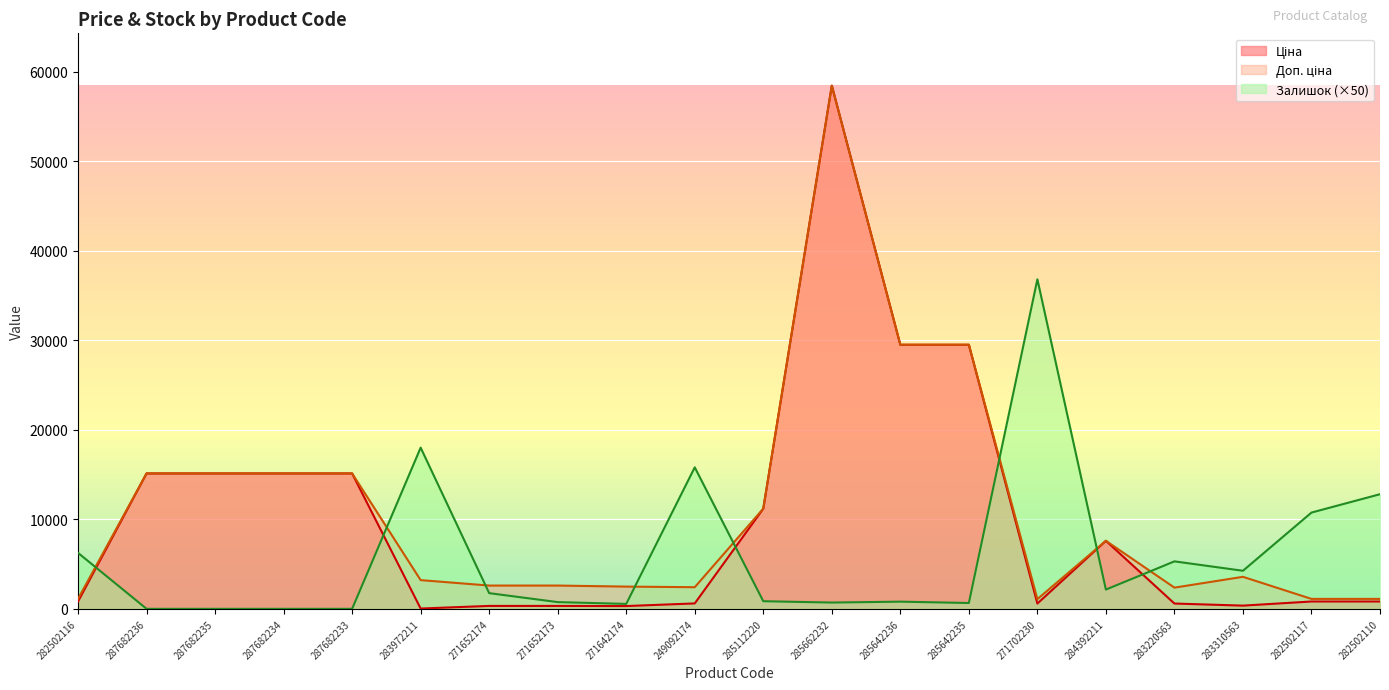

Does the chart display data point markers on the line(s)?

No